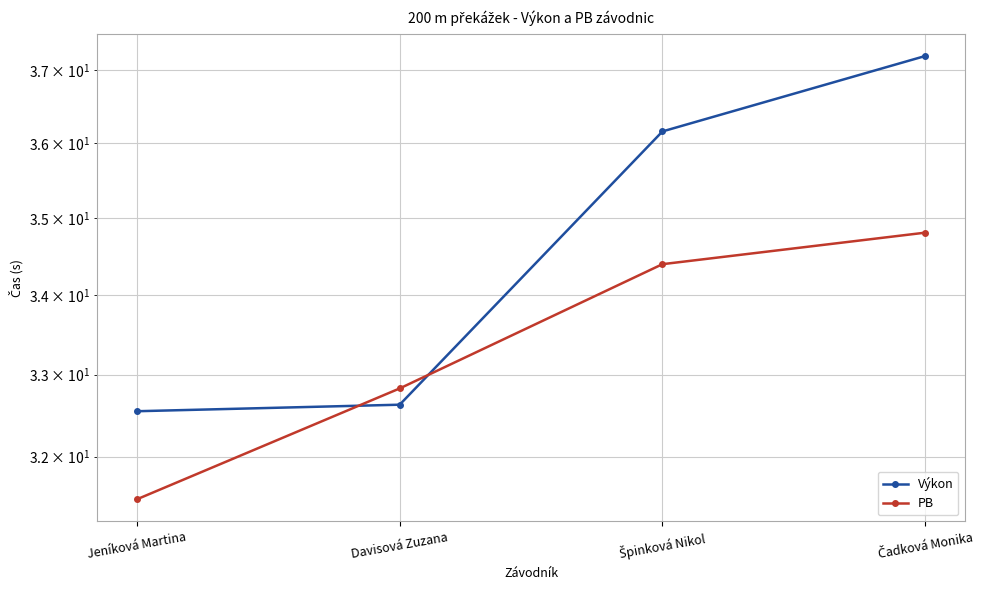

Rank the series at Špinková Nikol from lowest to highest value.

PB, Výkon